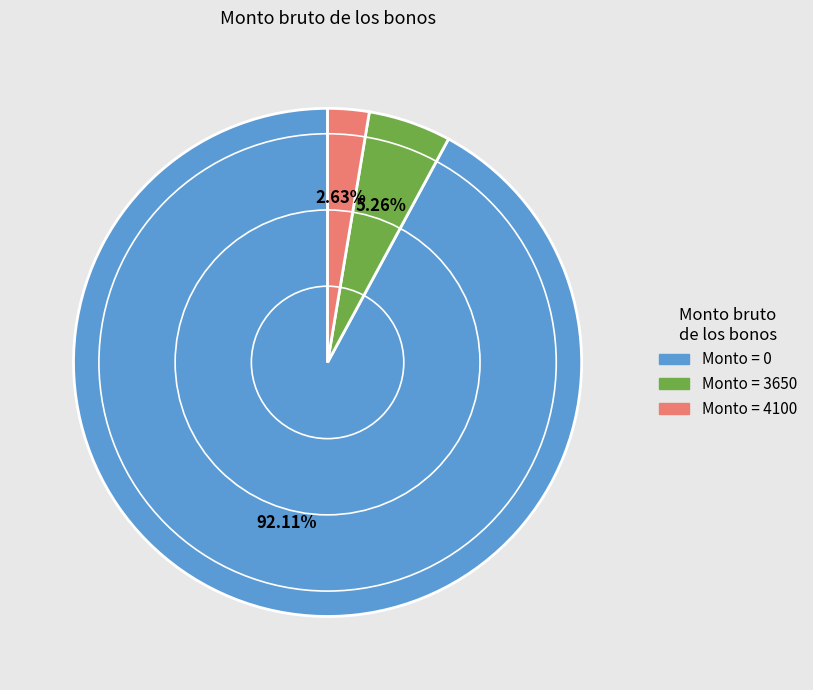

Which category has the smallest portion of the pie?

Monto = 4100